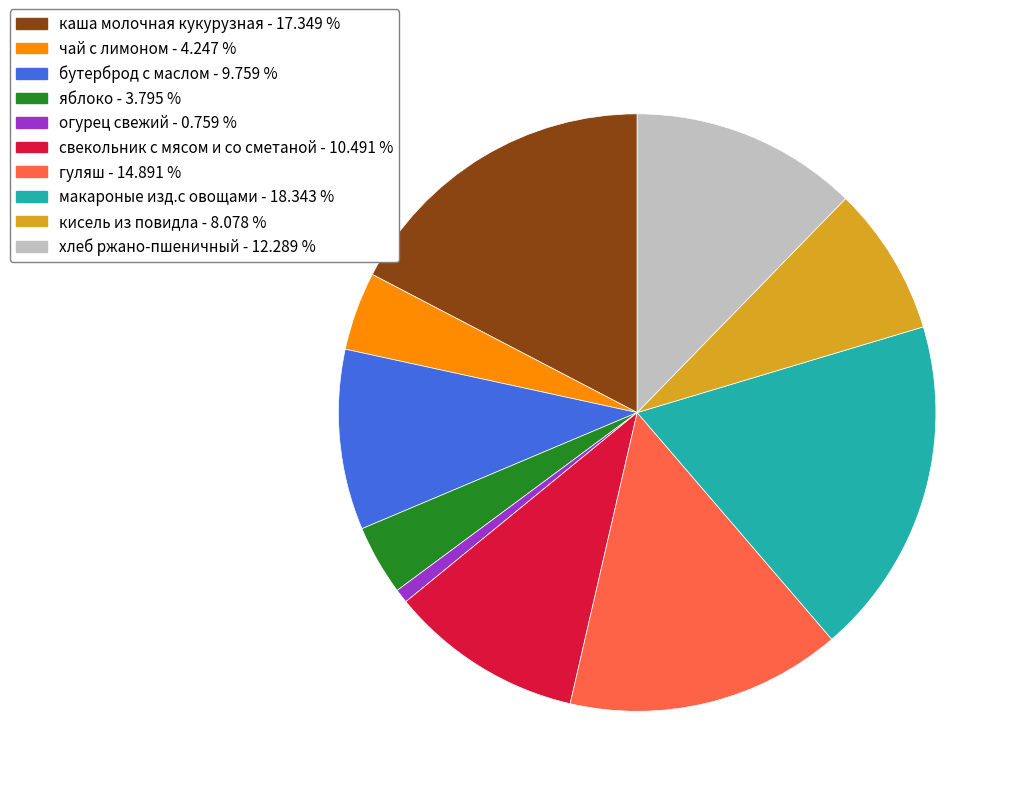

Is there any slice that represents more than half of the pie?

No